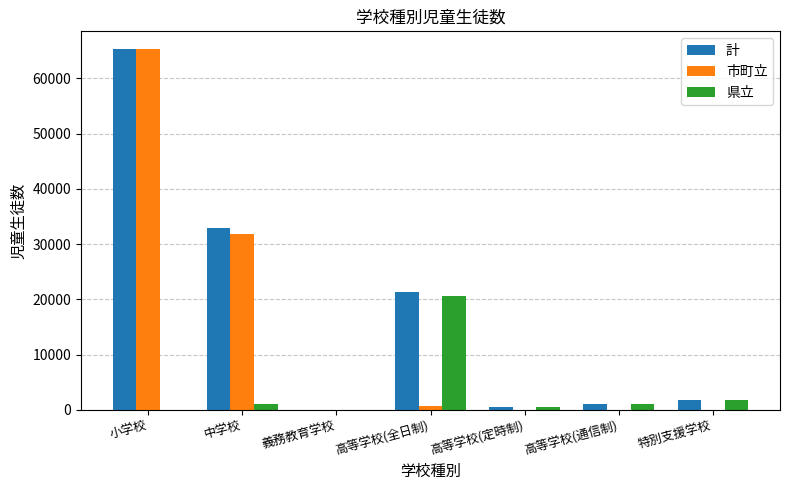

What is the greatest value displayed?

65257